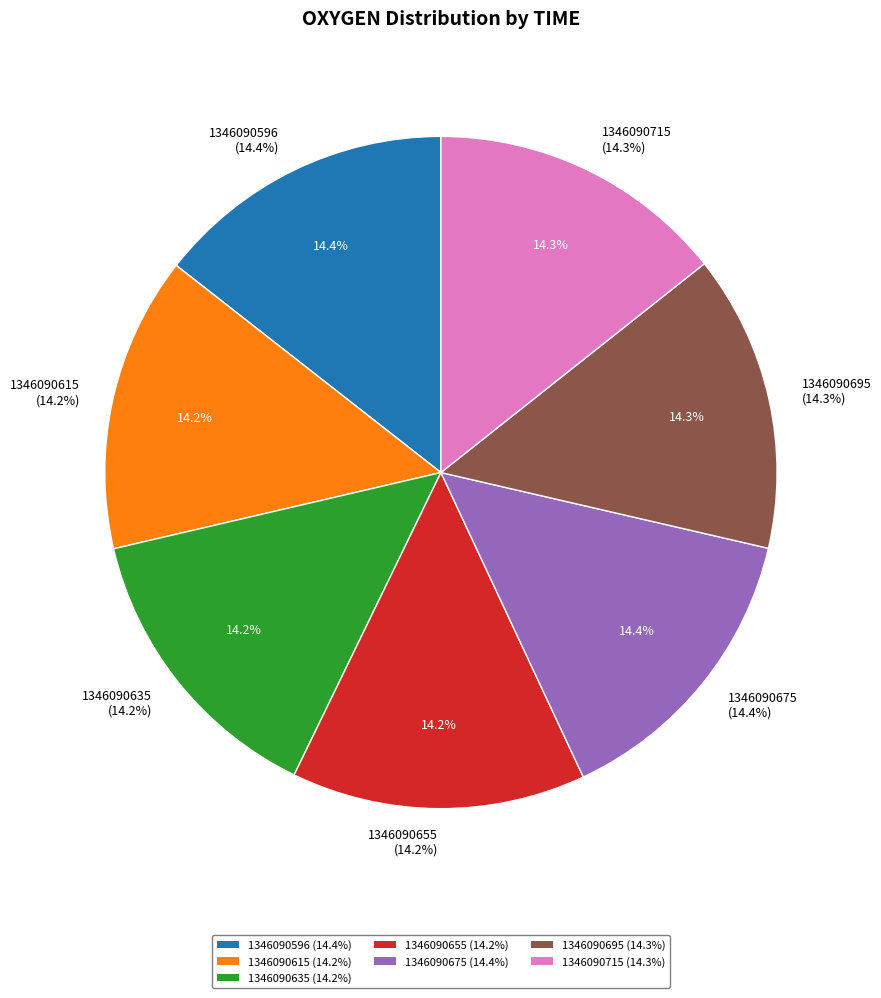

Is 1346090675 the majority of the pie?

No